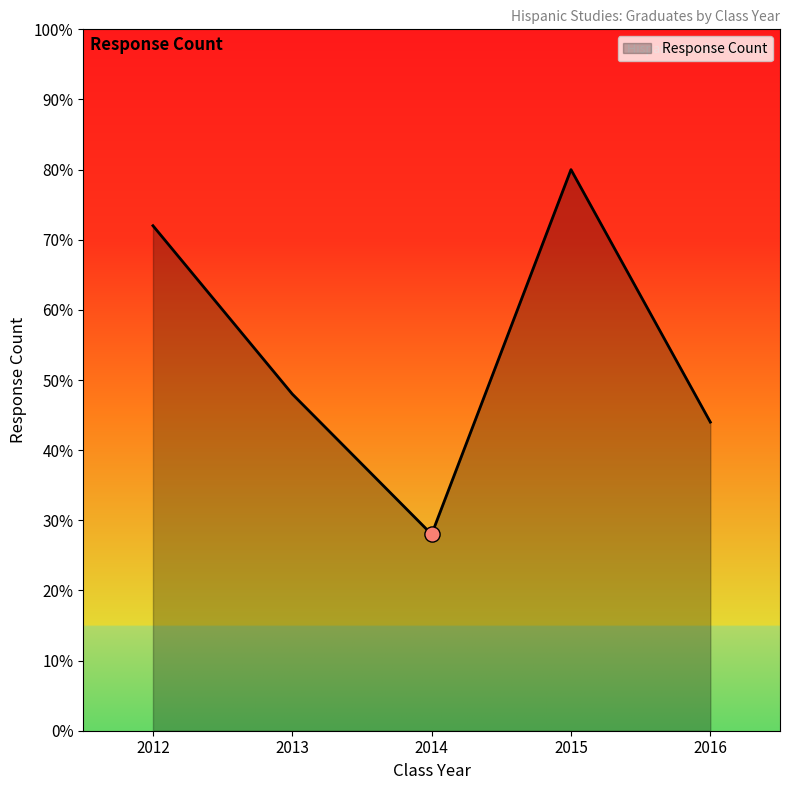

Does the chart have visible grid lines?

No